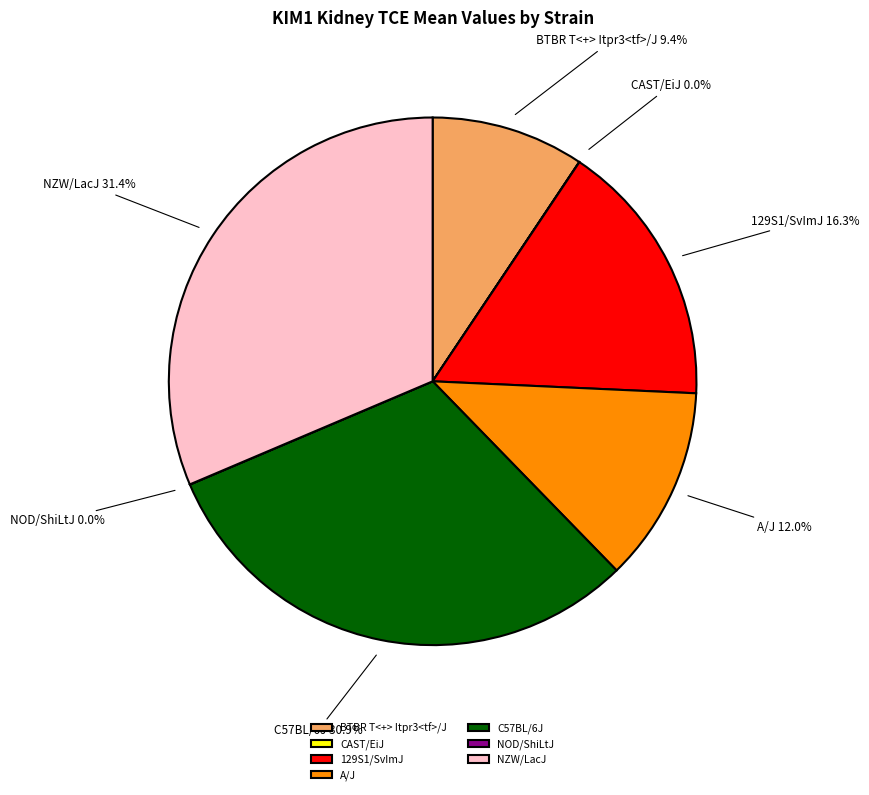

Does NZW/LacJ represent more than half of the total?

No